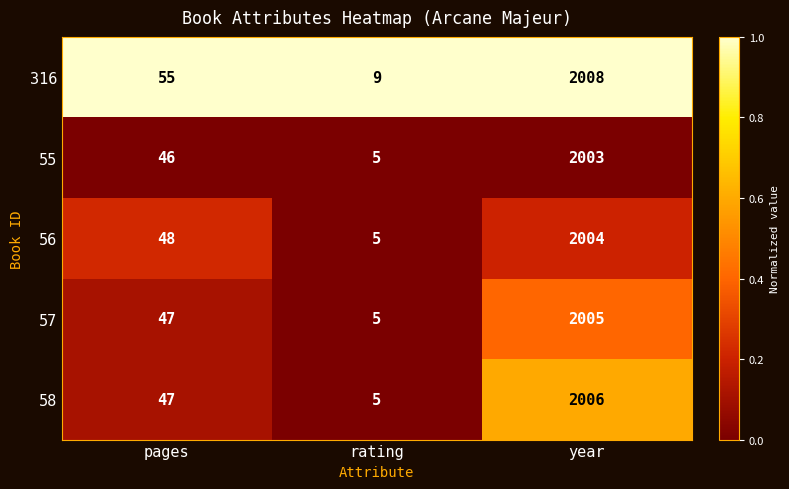

The value of 316 at pages is 29. True or false?

False